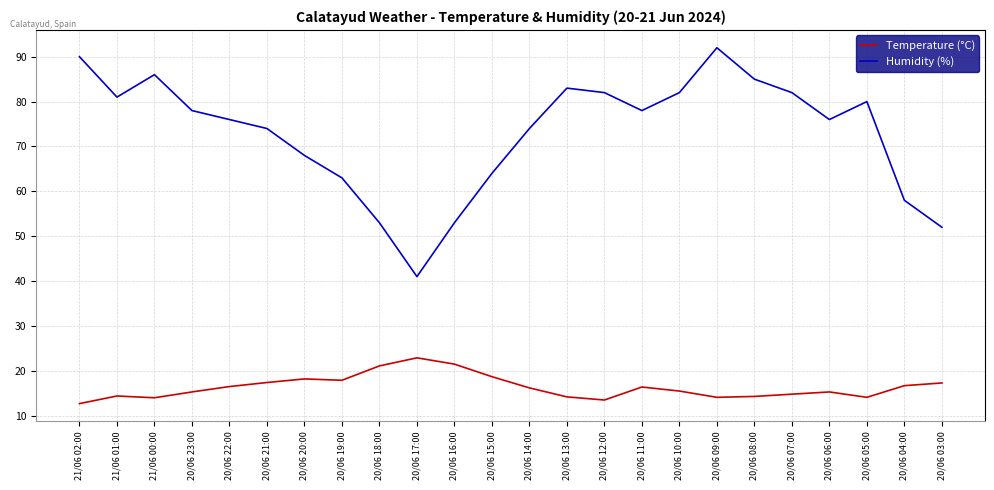

True or false: Temperature (°C) and Humidity (%) cross at least once.

False